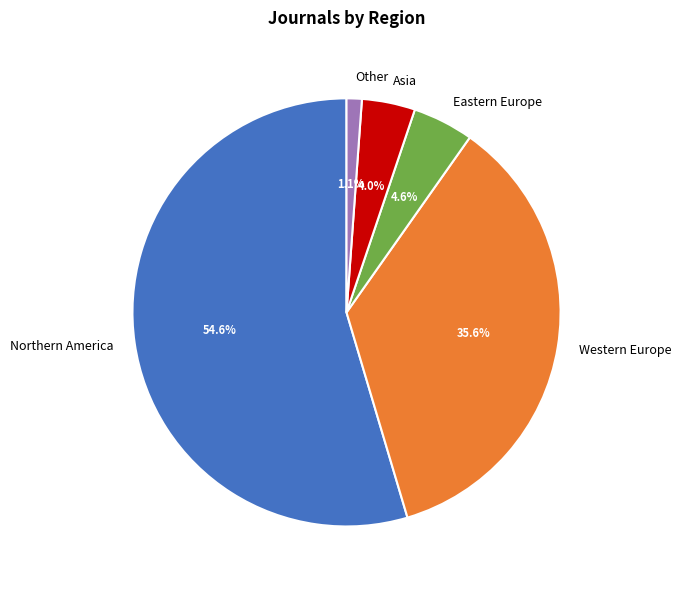

What is the ratio of the value at Western Europe to the value at Northern America?

0.7